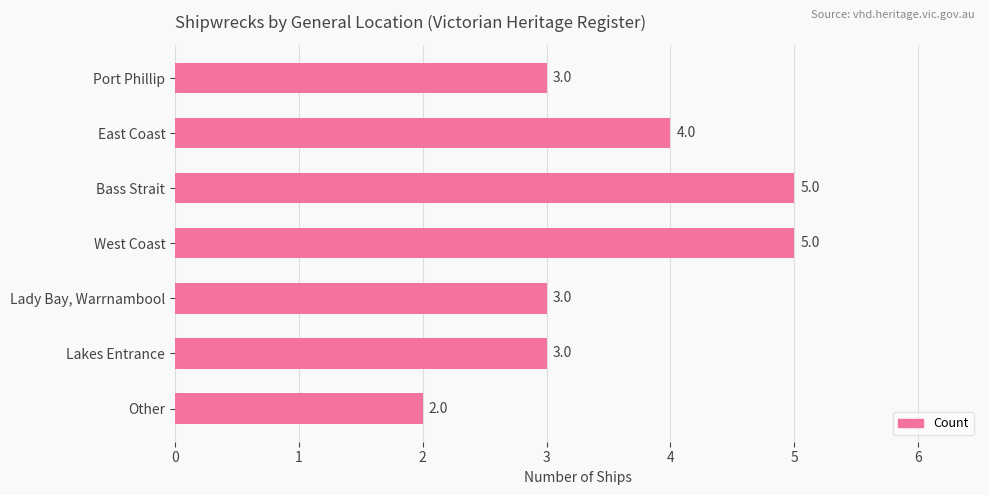

The value at Lakes Entrance is 1. True or false?

False